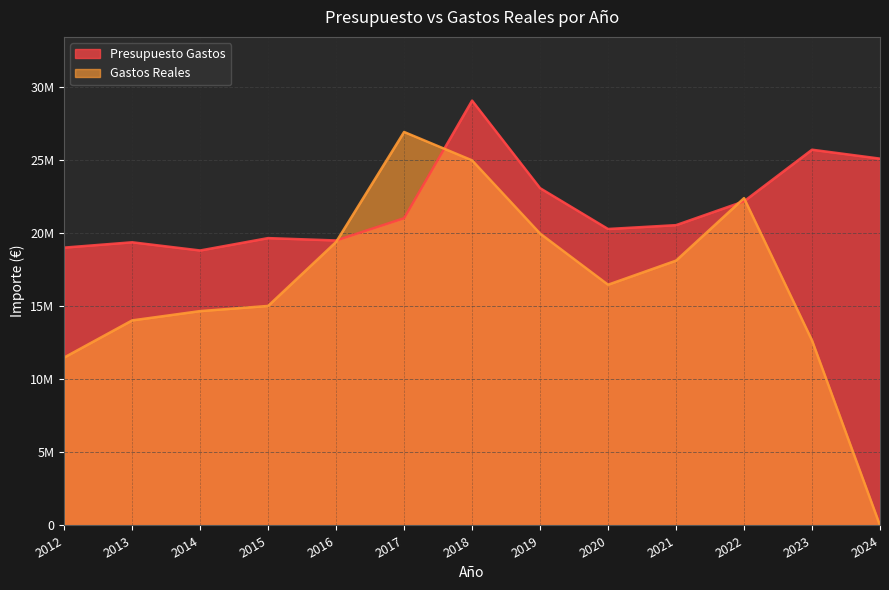

What are all the series names shown in the legend?

Presupuesto Gastos, Gastos Reales